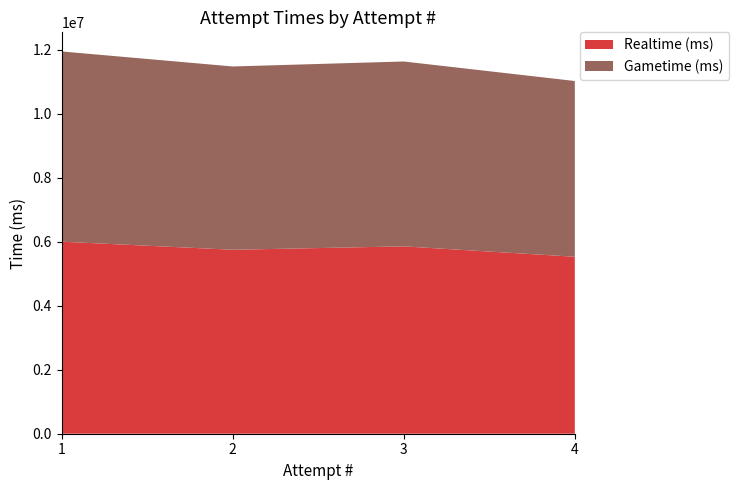

Reading left to right, what are all the values shown in this chart?

Realtime (ms): 6003153	5750419	5856518	5531765
Gametime (ms): 5946201	5729517	5779037	5493680